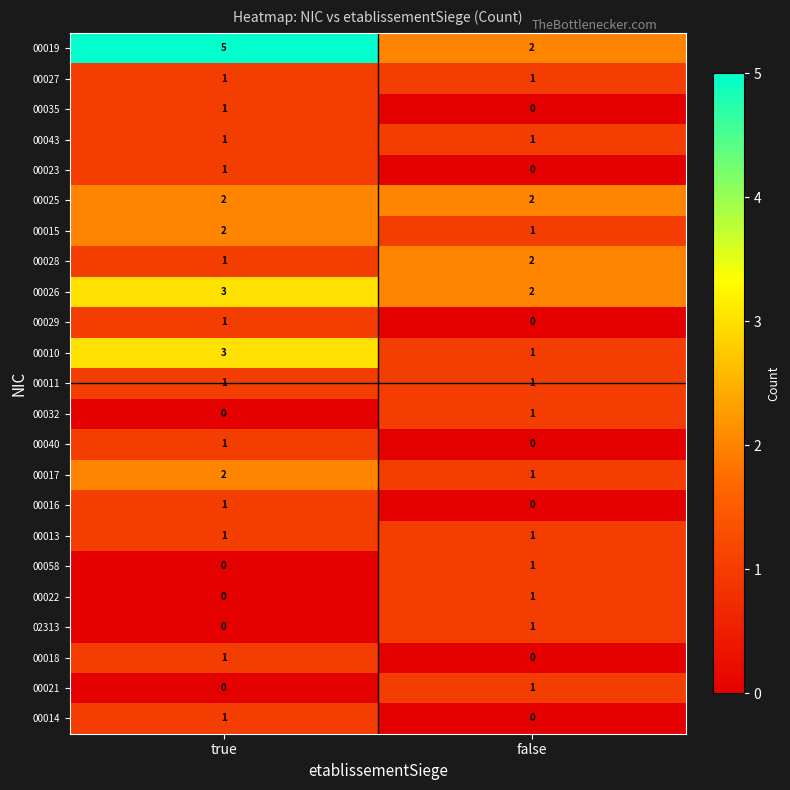

At which category does the chart reach its peak across all series?

true